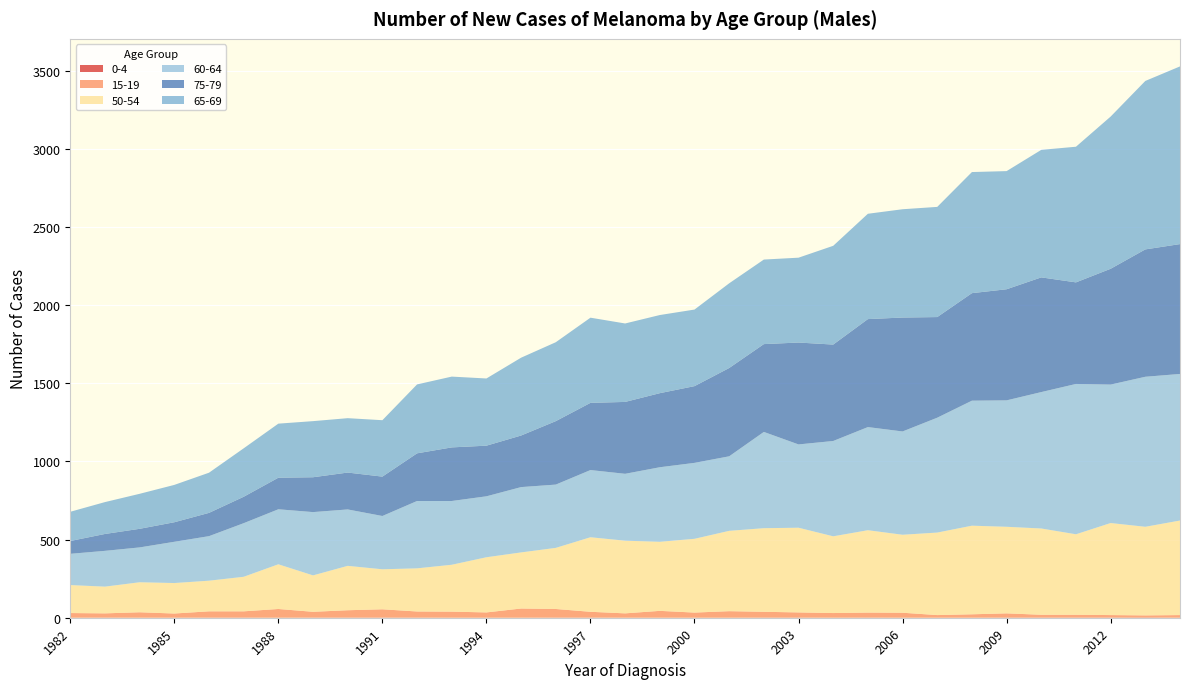

Reading left to right, list all the values displayed in this chart.

0-4: 1982=0	1983=1	1984=0	1985=0	1986=1	1987=1	1988=0	1989=1	1990=1	1991=1	1992=1	1993=0	1994=0	1995=0	1996=1	1997=1	1998=0	1999=0	2000=0	2001=0	2002=1	2003=1	2004=0	2005=1	2006=0	2007=0	2008=0	2009=1	2010=1	2011=1	2012=1	2013=2	2014=0
15-19: 1982=30	1983=27	1984=35	1985=27	1986=40	1987=40	1988=56	1989=37	1990=47	1991=53	1992=39	1993=39	1994=34	1995=59	1996=55	1997=37	1998=28	1999=44	2000=33	2001=42	2002=37	2003=33	2004=30	2005=32	2006=32	2007=17	2008=22	2009=27	2010=18	2011=18	2012=16	2013=13	2014=17
50-54: 1982=179	1983=171	1984=192	1985=195	1986=196	1987=221	1988=286	1989=233	1990=284	1991=256	1992=276	1993=300	1994=353	1995=359	1996=391	1997=477	1998=465	1999=442	2000=472	2001=514	2002=535	2003=542	2004=491	2005=527	2006=499	2007=528	2008=567	2009=554	2010=552	2011=515	2012=589	2013=567	2014=605
60-64: 1982=200	1983=229	1984=223	1985=264	1986=285	1987=343	1988=352	1989=405	1990=361	1991=341	1992=431	1993=408	1994=390	1995=418	1996=405	1997=430	1998=428	1999=477	2000=486	2001=477	2002=616	2003=533	2004=610	2005=660	2006=661	2007=735	2008=800	2009=809	2010=873	2011=962	2012=886	2013=960	2014=938
75-79: 1982=82	1983=108	1984=119	1985=125	1986=149	1987=169	1988=202	1989=223	1990=236	1991=252	1992=305	1993=343	1994=324	1995=330	1996=406	1997=430	1998=460	1999=474	2000=491	2001=565	2002=562	2003=652	2004=617	2005=691	2006=729	2007=644	2008=688	2009=711	2010=734	2011=650	2012=741	2013=815	2014=831
65-69: 1982=187	1983=204	1984=224	1985=239	1986=257	1987=310	1988=346	1989=359	1990=348	1991=361	1992=441	1993=453	1994=430	1995=498	1996=505	1997=545	1998=502	1999=500	2000=490	2001=542	2002=541	2003=543	2004=632	2005=674	2006=693	2007=705	2008=775	2009=756	2010=816	2011=868	2012=974	2013=1078	2014=1137